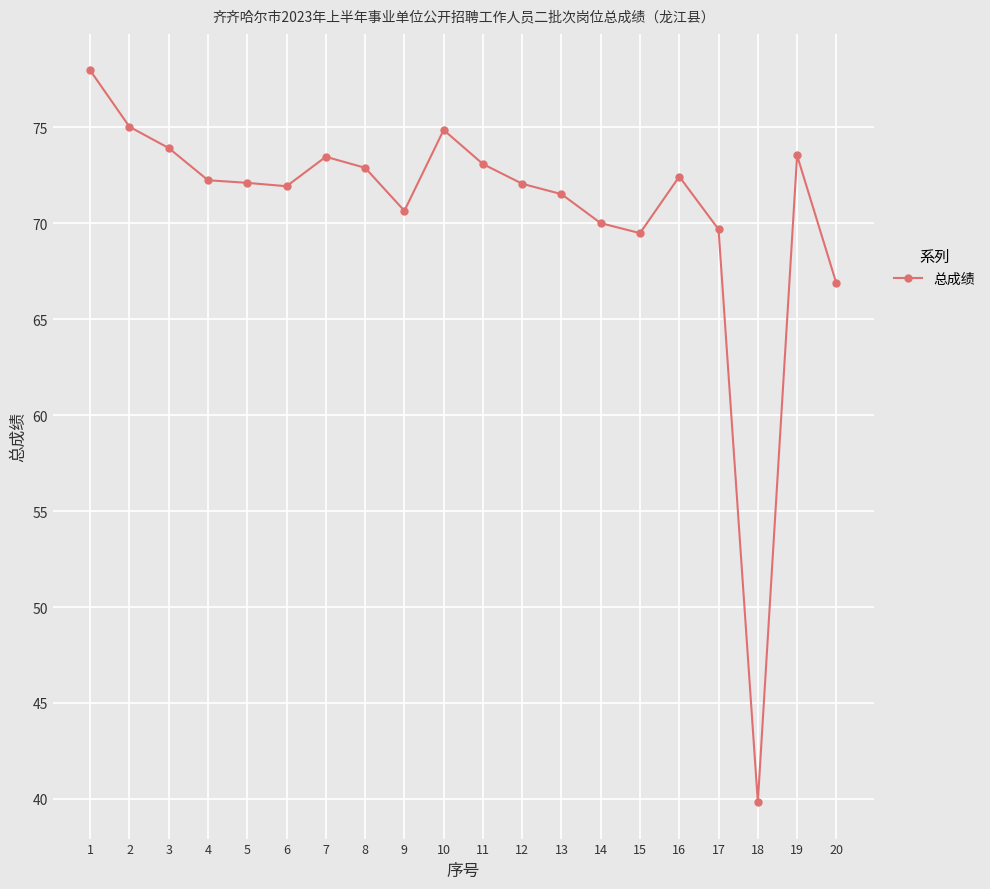

How many series are shown in this chart?

1